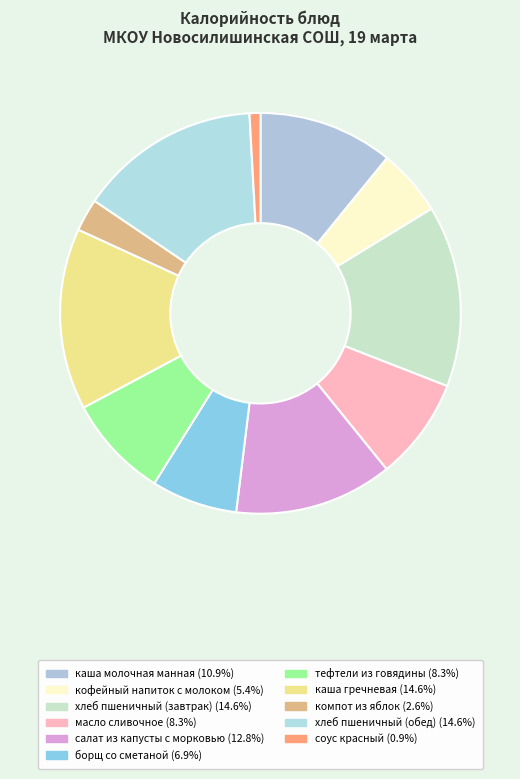

What percentage is the соус красный slice, to the nearest percent?

1%